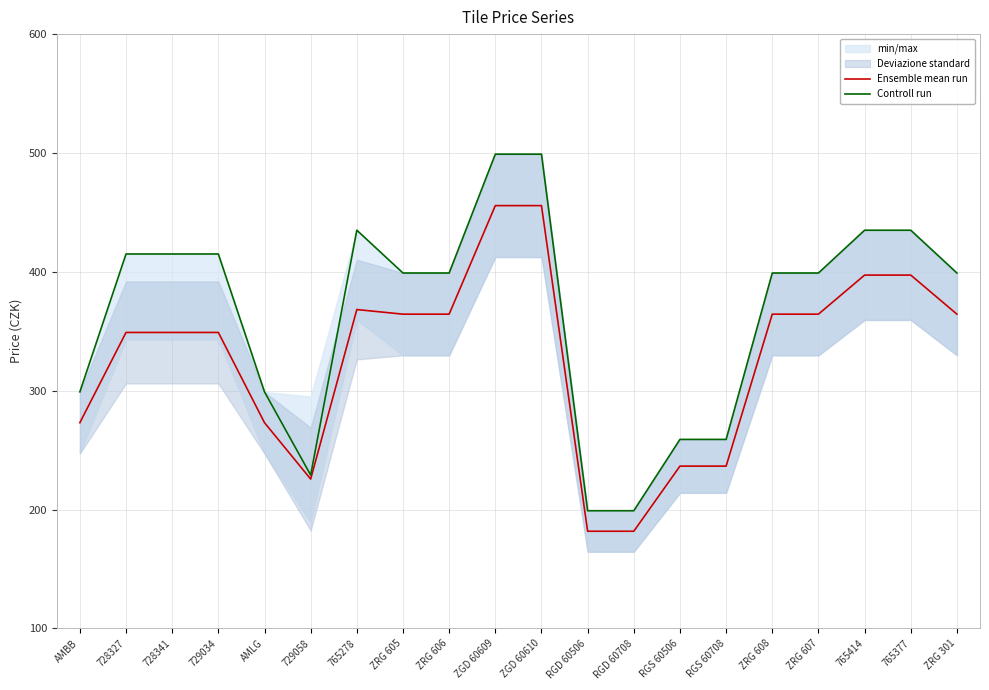

At which category is the sum across all series the highest?

ZGD 60609